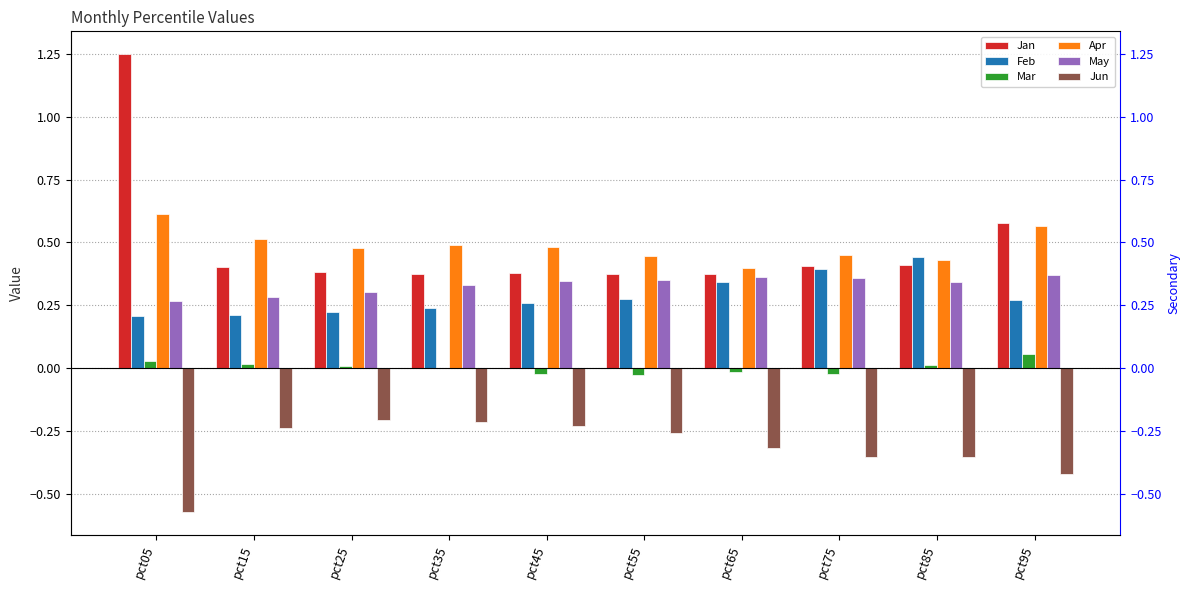

What value does the May series have at pct75?

0.4